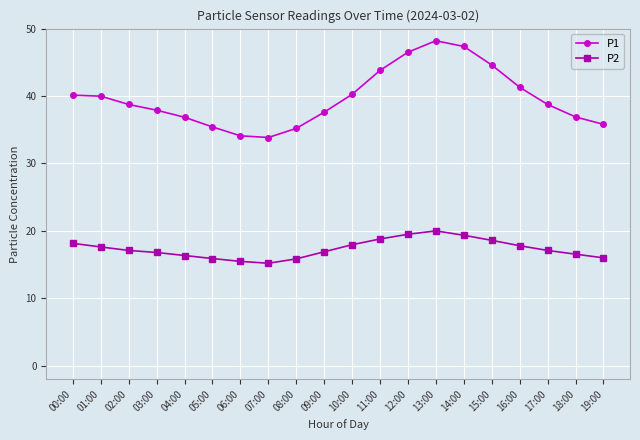

What is the sum of all P1 values?

793.2